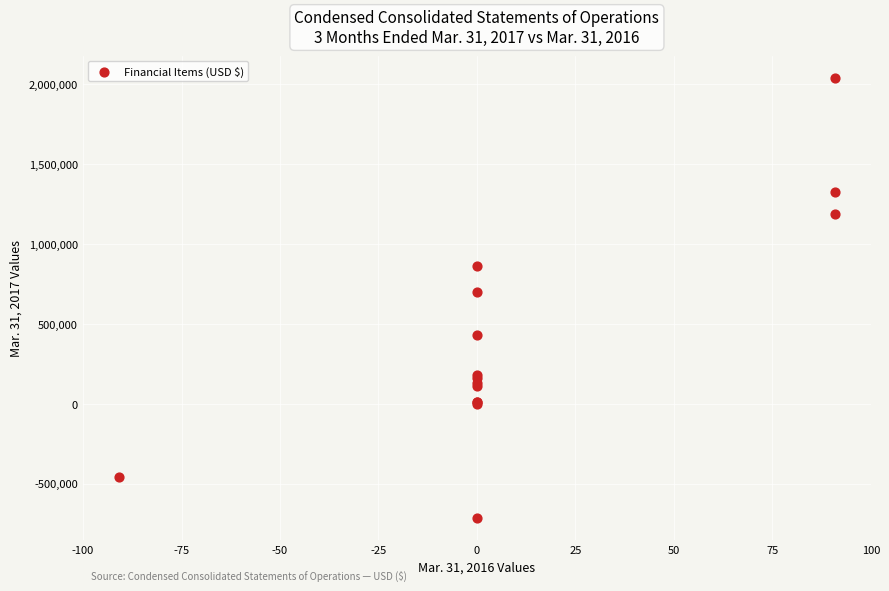

What Y value in the scatter plot is closest to 662383?

696694